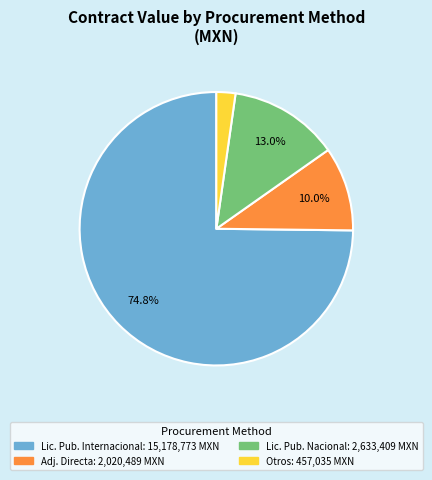

Is there any slice that represents more than half of the pie?

Yes